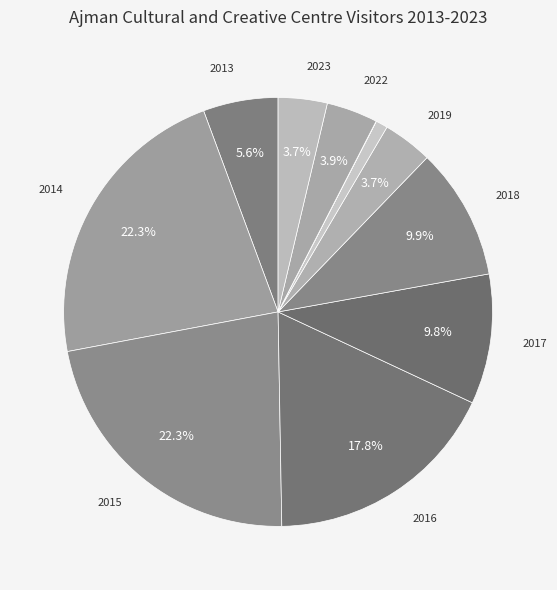

To the nearest percent, what is the difference between the largest and smallest slice percentages?

22%